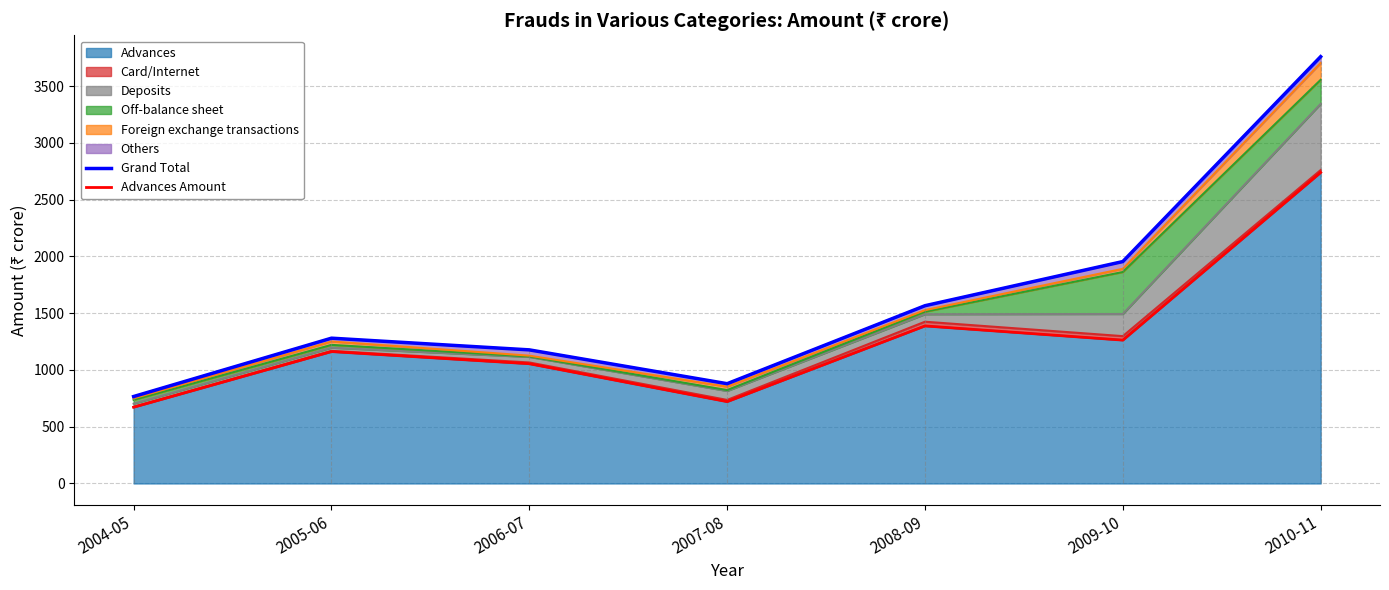

True or false: Grand Total and Advances Amount intersect in this chart.

False